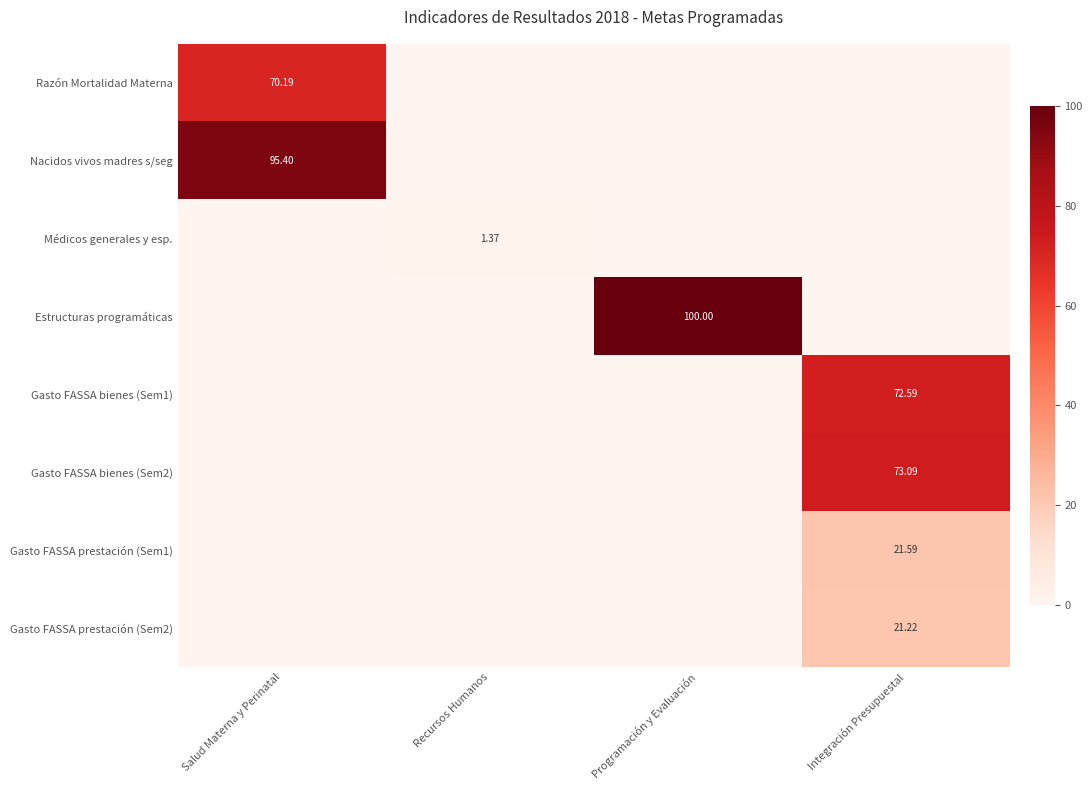

The value of Estructuras programáticas at Integración Presupuestal is 36.8. True or false?

False